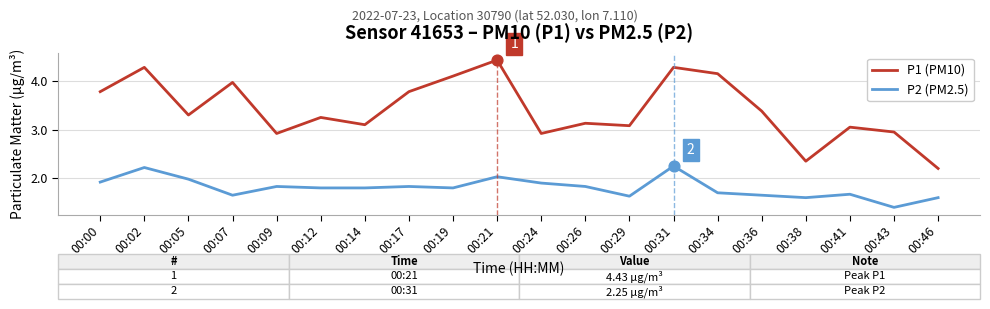

Which series has the largest range (max minus min)?

P1 (PM10)